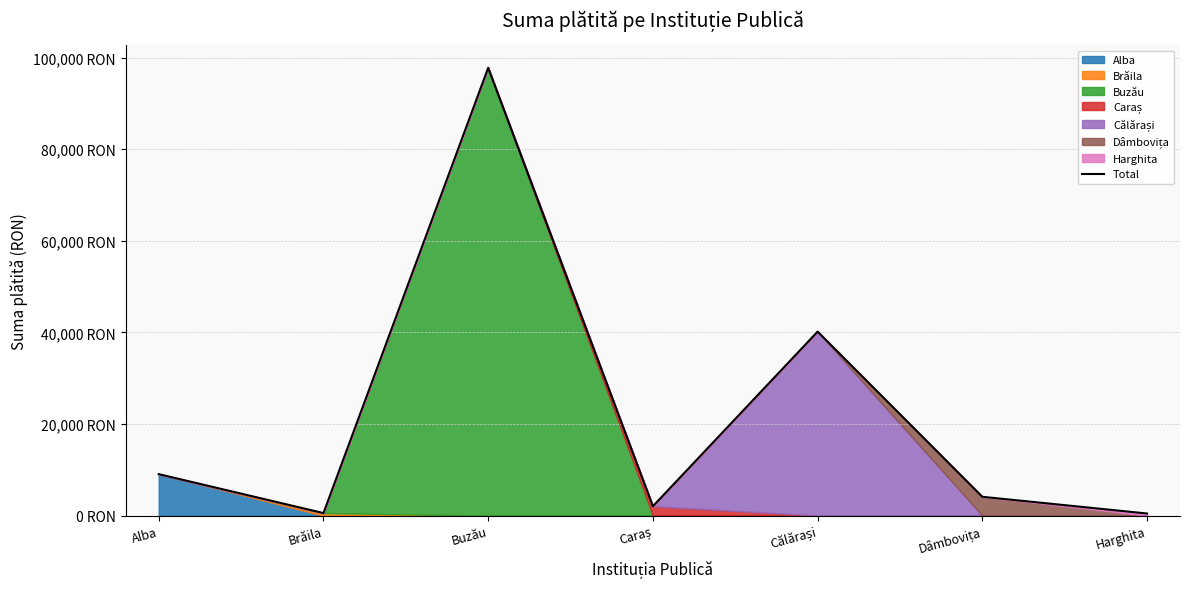

What is the change in value from Brăila to Caraș?

+1492.2